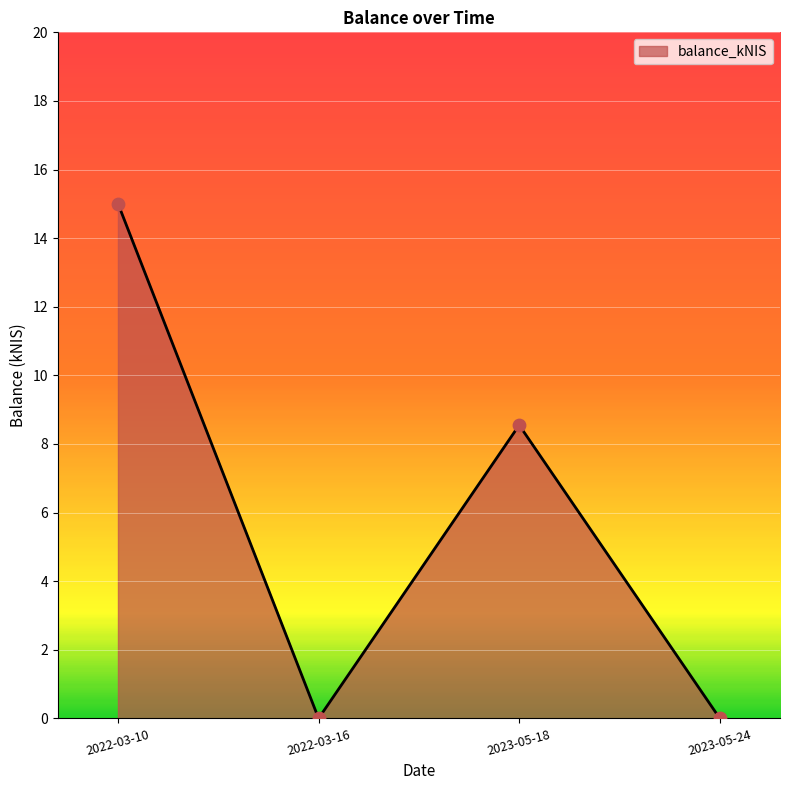

Which has a higher value, 2023-05-24 or 2023-05-18?

2023-05-18